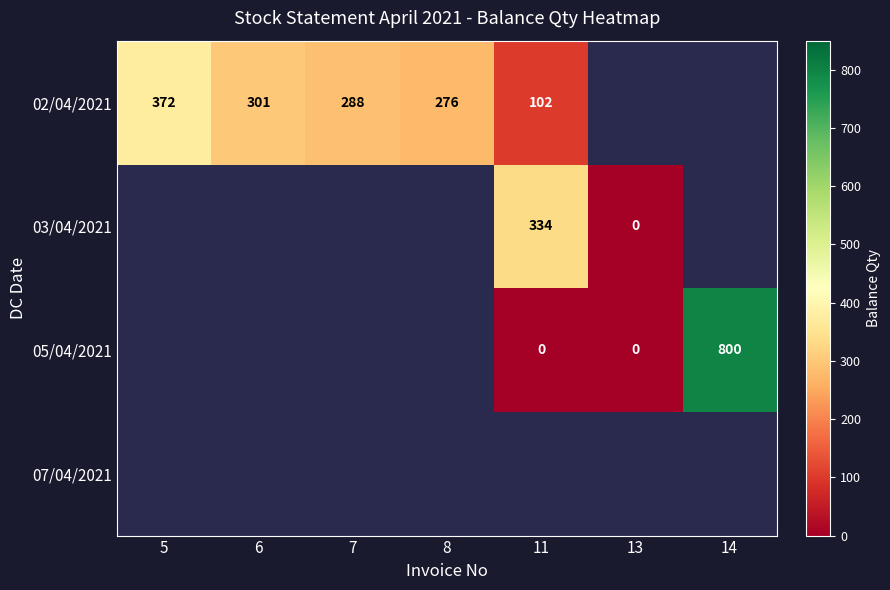

The 02/04/2021 series shows 420 at 6. True or false?

False